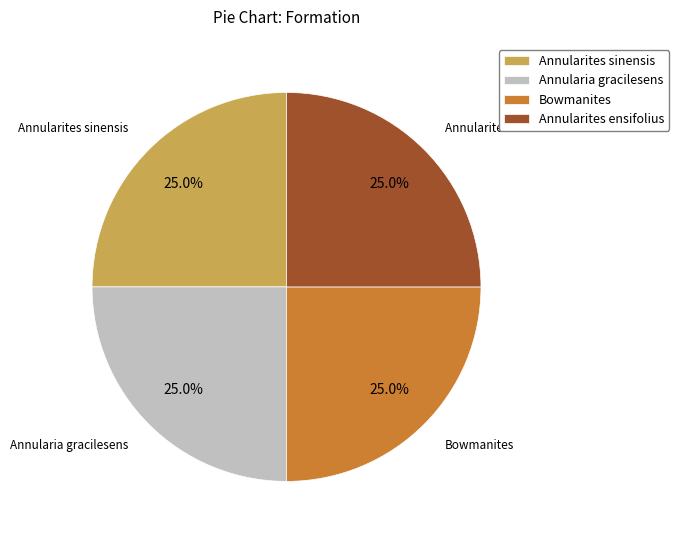

Does Bowmanites account for over 50% of the chart?

No